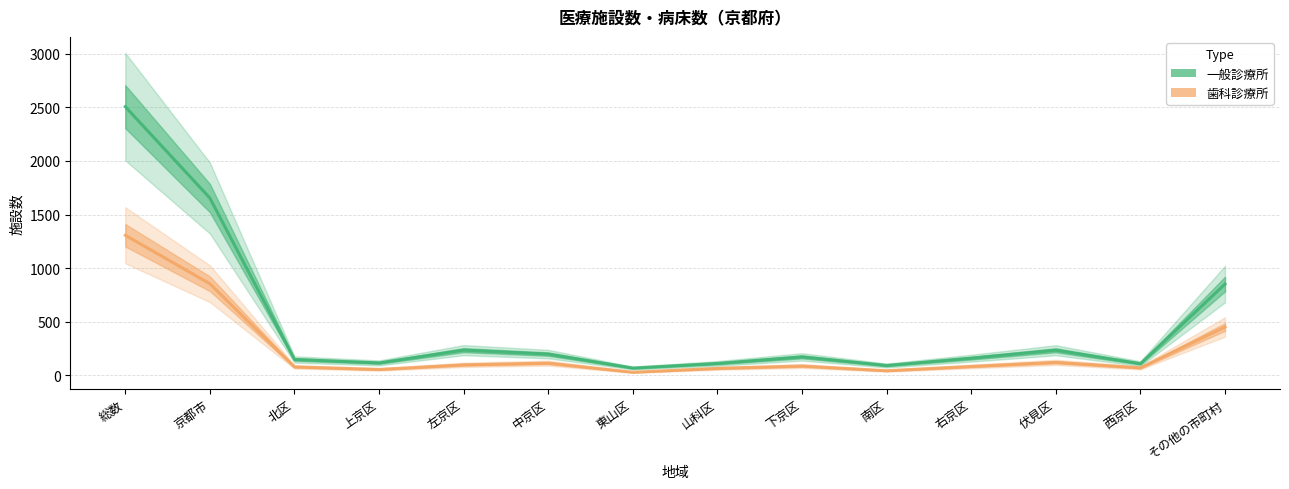

Which series has the largest total across all categories?

一般診療所